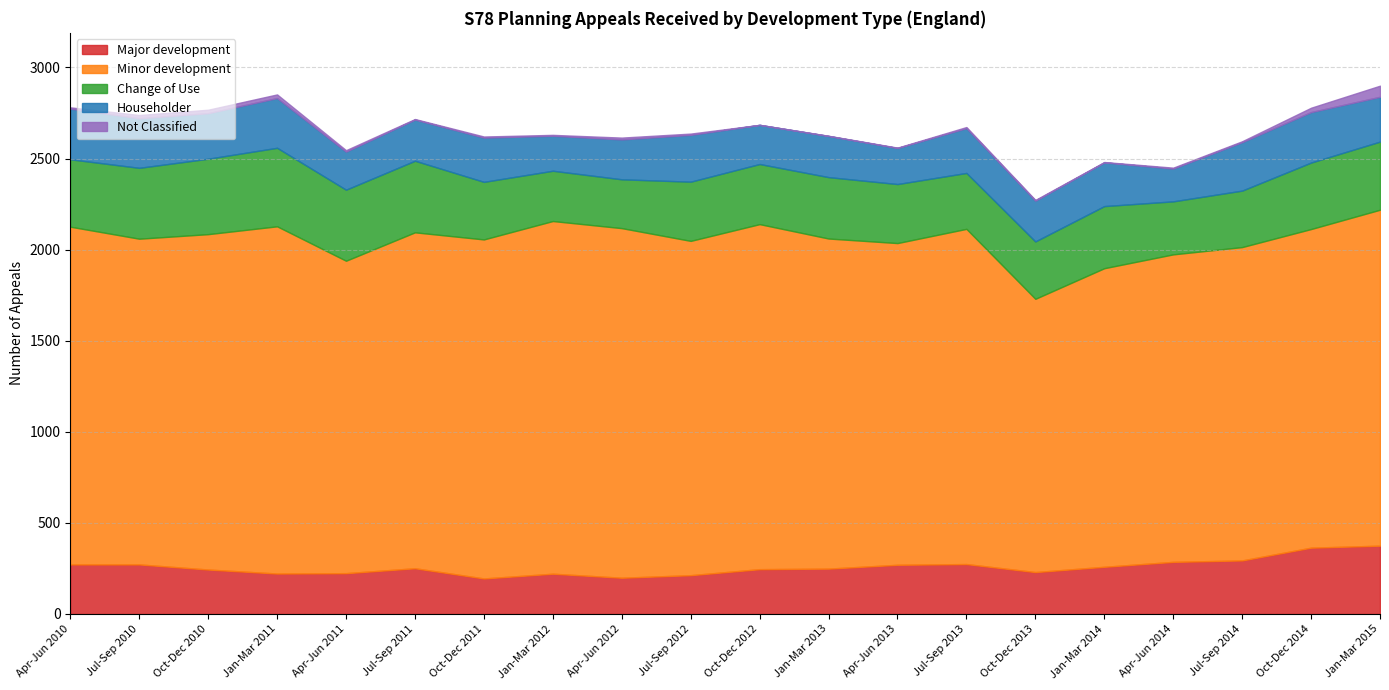

True or false: Major development and Minor development cross at least once.

False